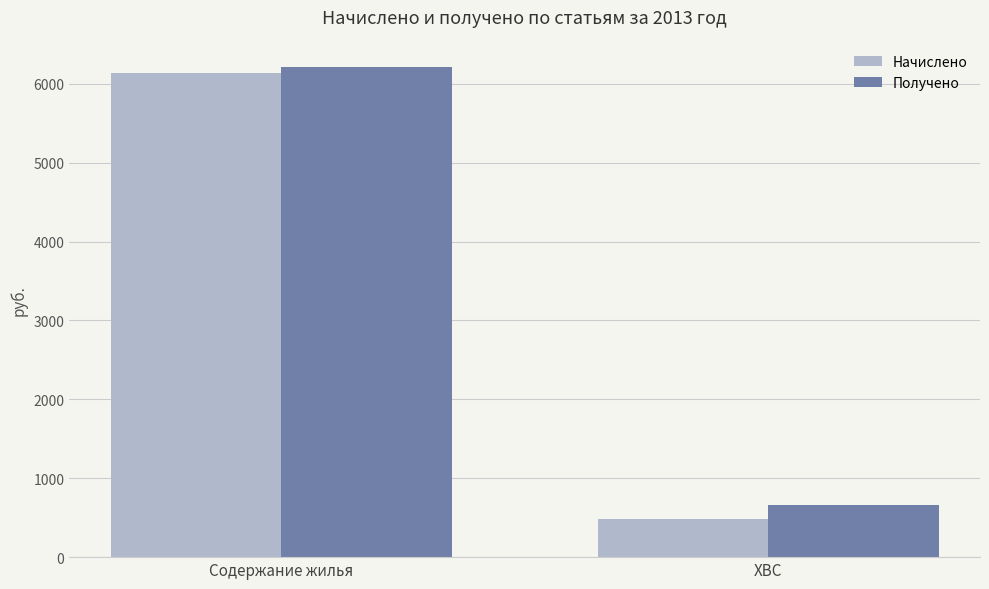

What is the label of the 2nd bar from the right?

Содержание жилья